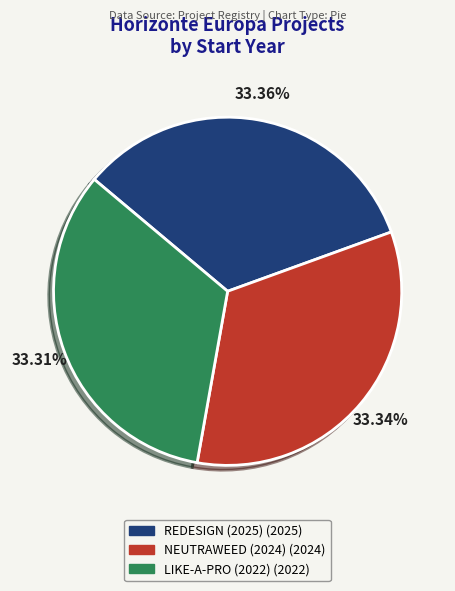

To the nearest percent, what percentage of the pie is LIKE-A-PRO (2022)?

33%